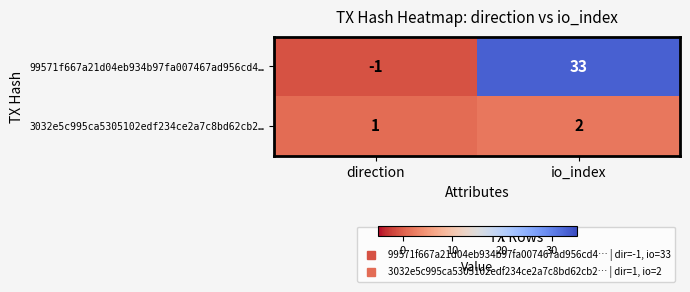

List the series in order of their overall mean, highest first.

99571f667a21d04eb934b97fa007467ad956cd4…, 3032e5c995ca5305102edf234ce2a7c8bd62cb2…